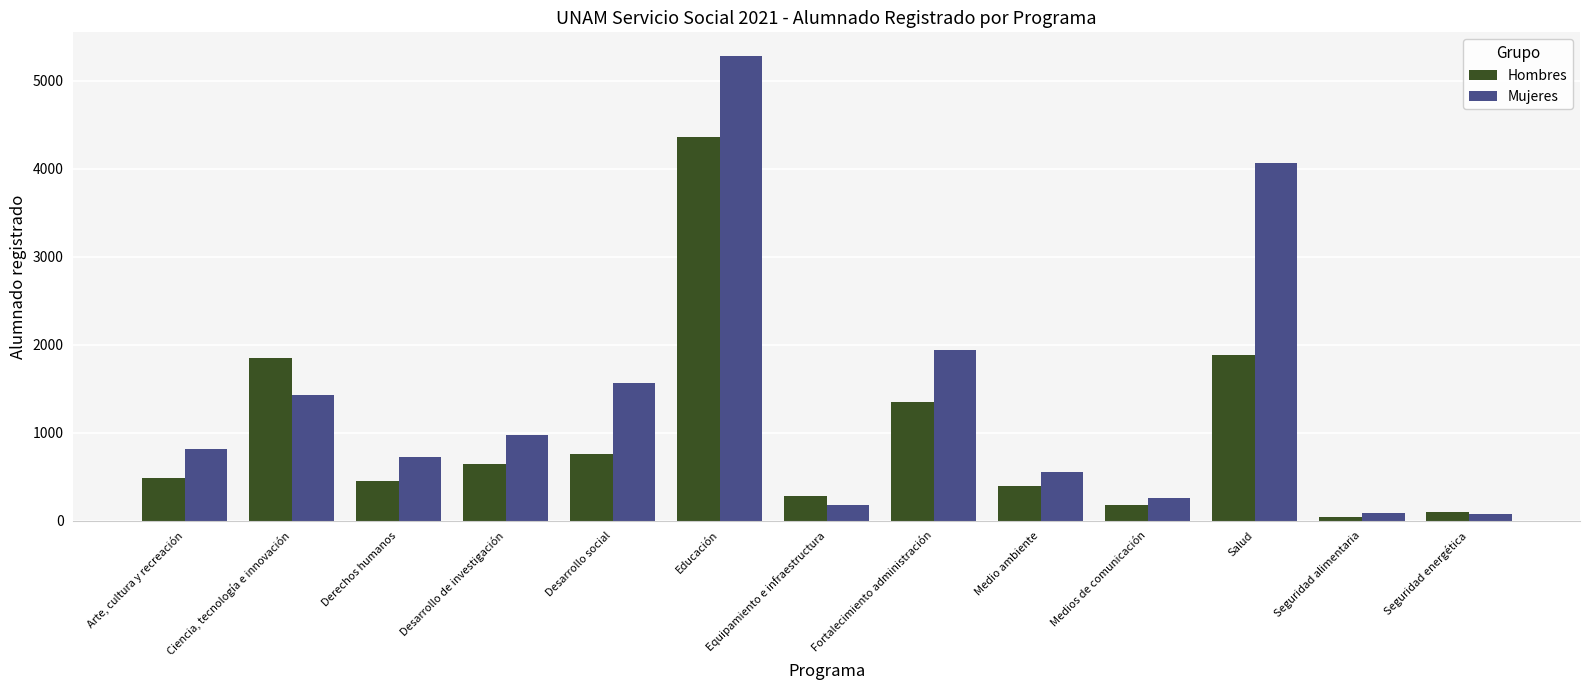

What position from the left is Arte, cultura y recreación?

1